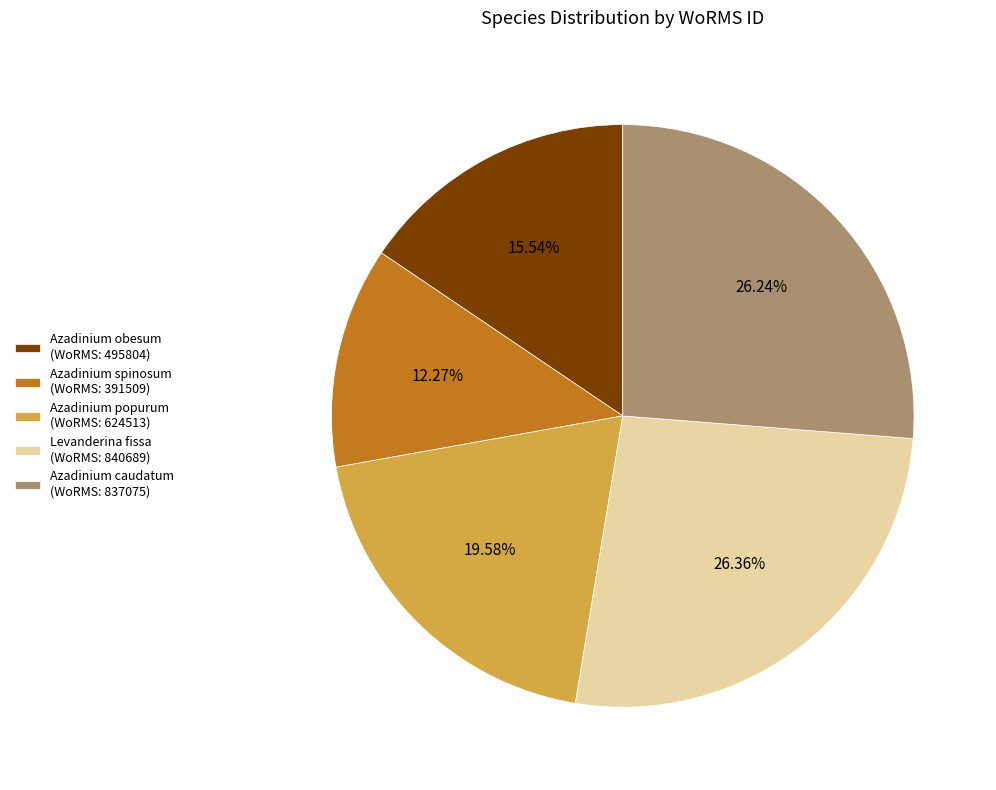

Between Azadinium popurum (WoRMS: 624513) and Azadinium spinosum (WoRMS: 391509), which is larger?

Azadinium popurum (WoRMS: 624513)